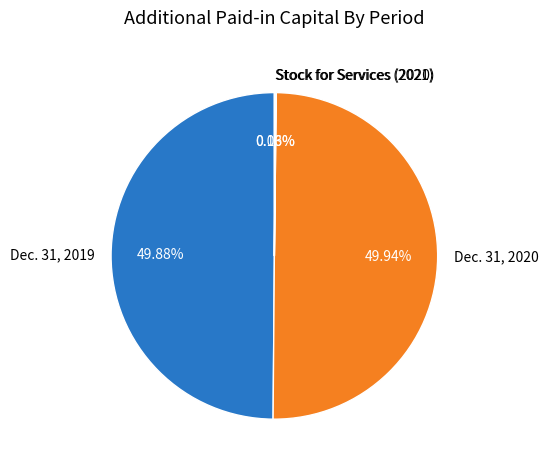

What is the total percentage of Dec. 31, 2020 and Stock for Services (2020)?

50.0%